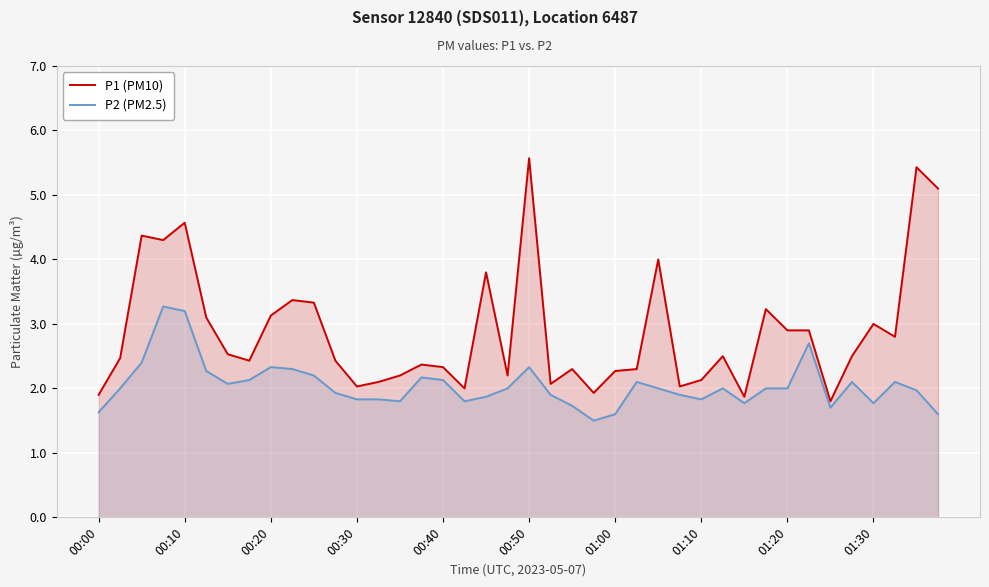

What is the value of the P2 (PM2.5) point at the 20th from the left?

2.0